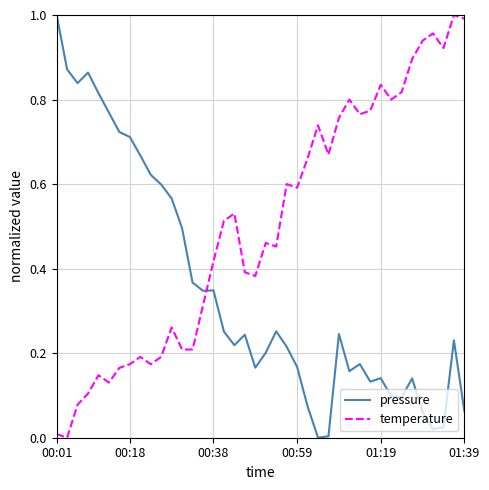

Rank the series by their average value, from lowest to highest.

pressure, temperature